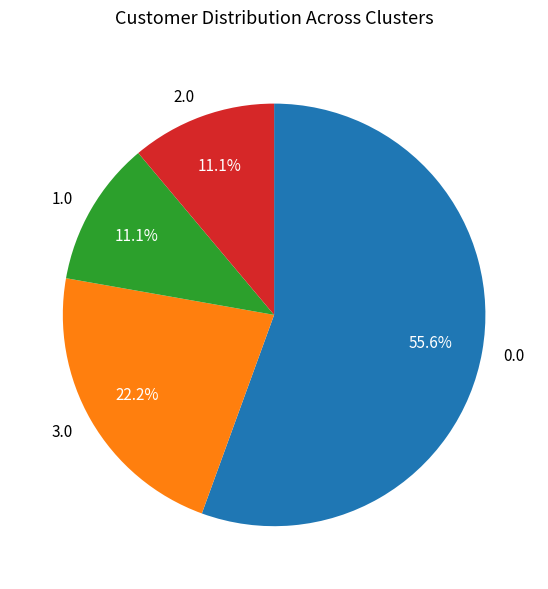

What percentage do 2.0 and 1.0 together represent?

22.2%